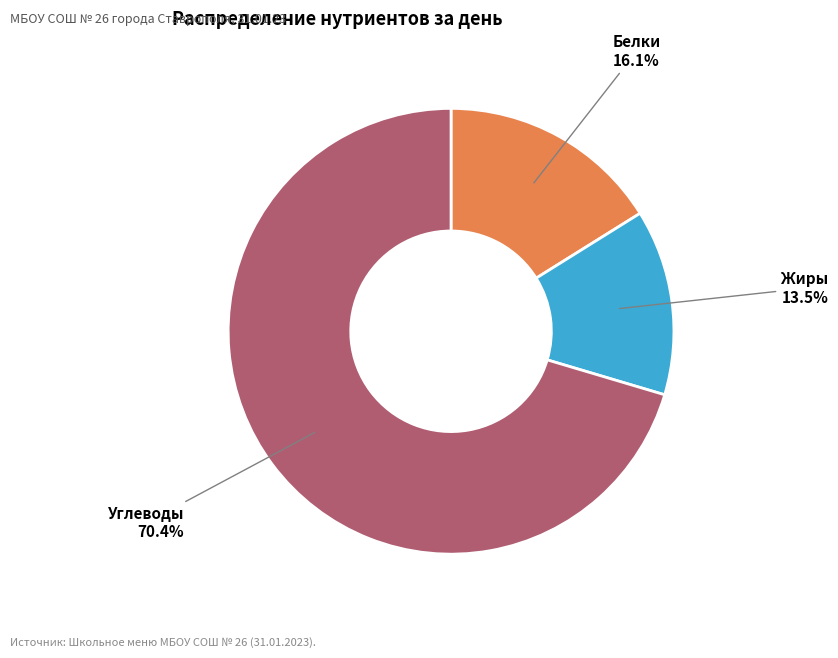

Approximately how many times larger is the value at Углеводы compared to Жиры?

5.2